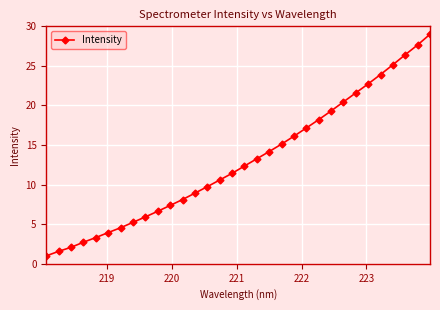

What is the value of the 26th point from the left?

21.6